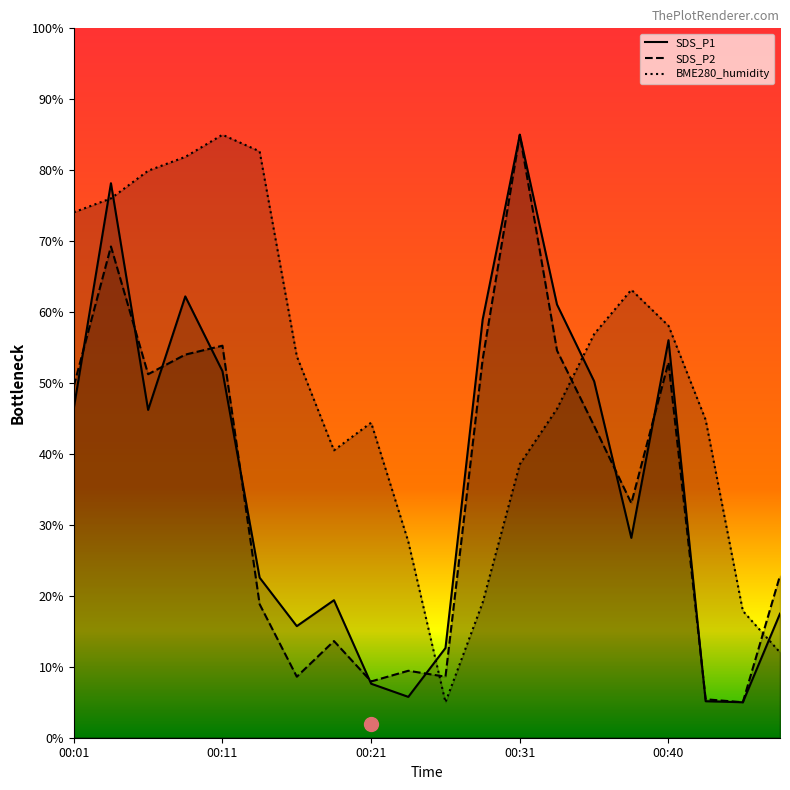

The SDS_P1 series shows 23.6 at 00:03. True or false?

False